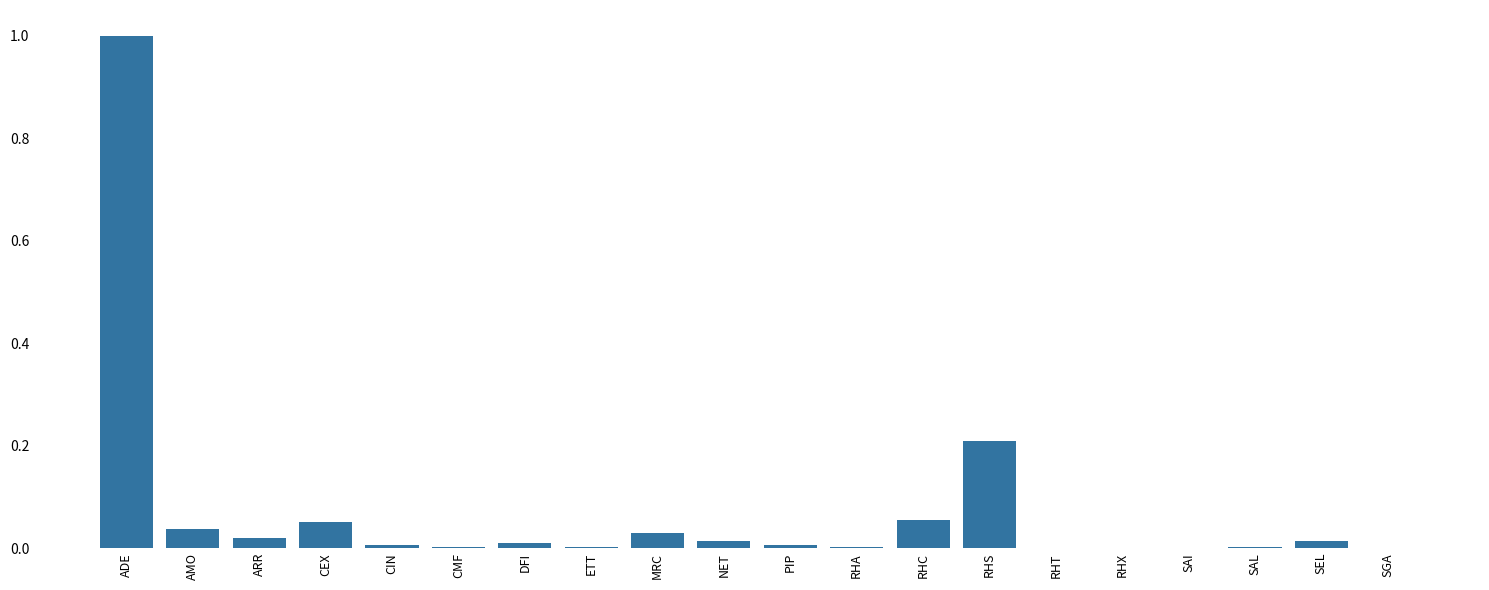

Which has a higher value, CEX or CIN?

CEX